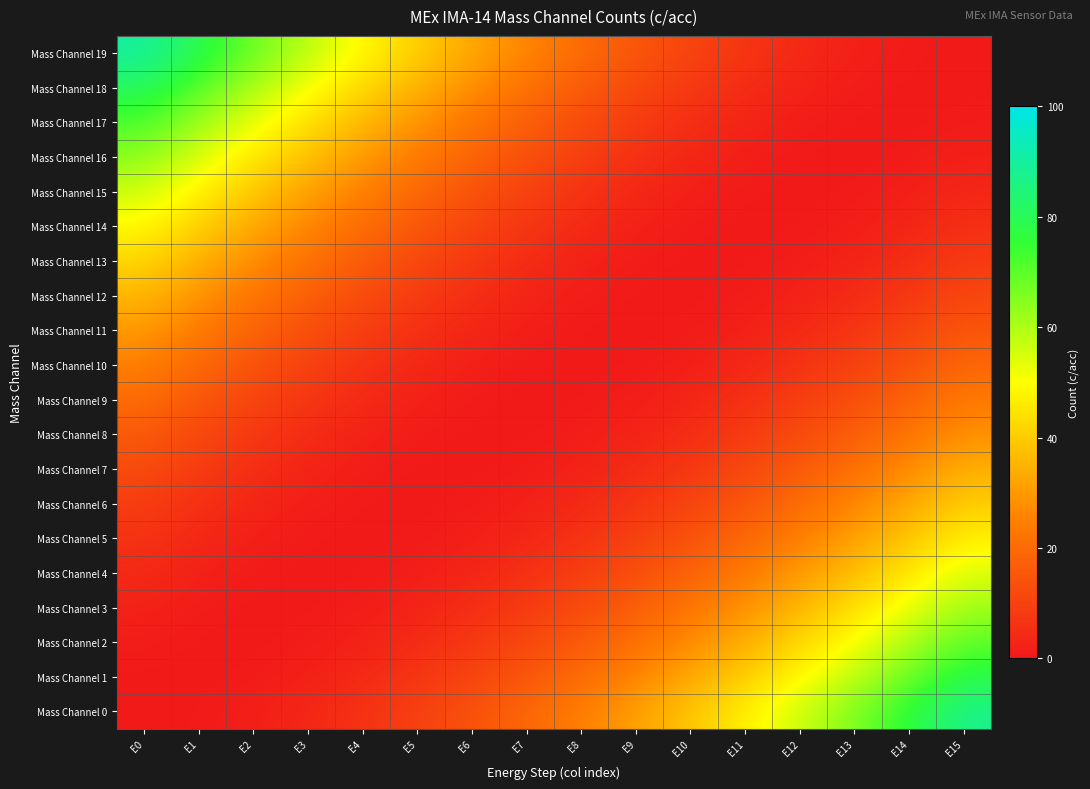

How many data points does each series have?

16